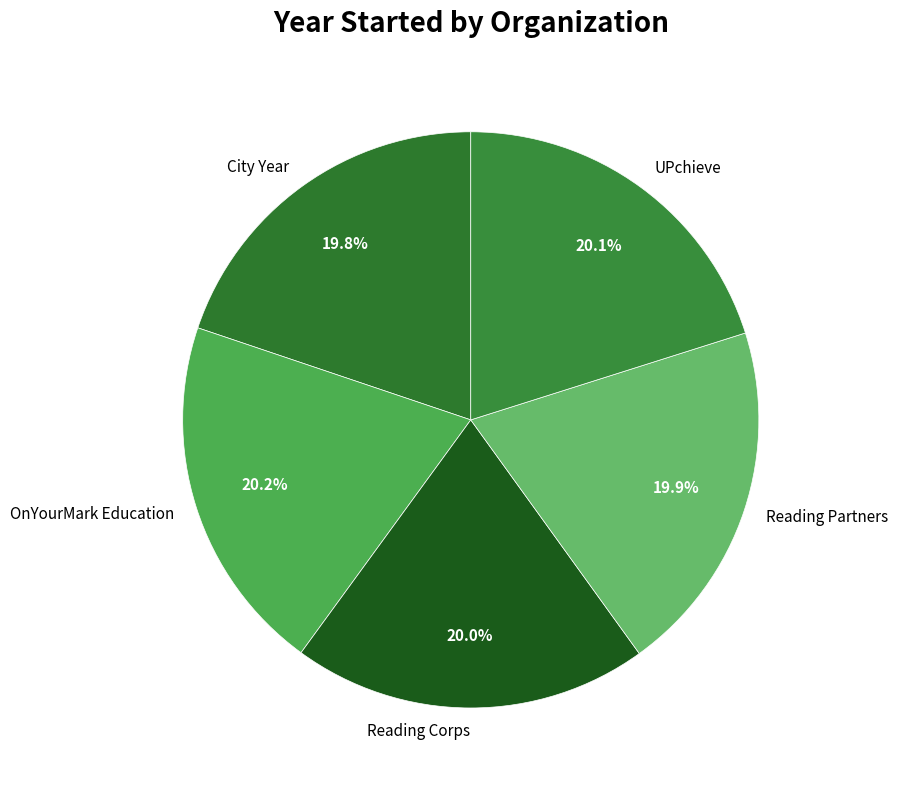

Count the number of slices in the pie.

5